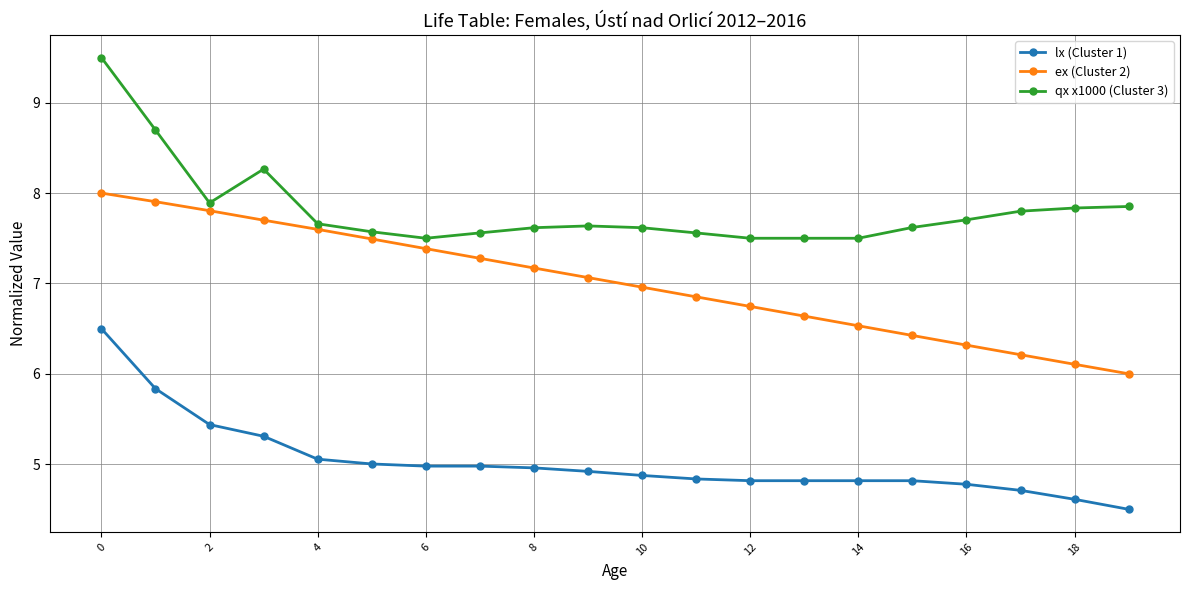

Which series has the largest total across all categories?

qx x1000 (Cluster 3)